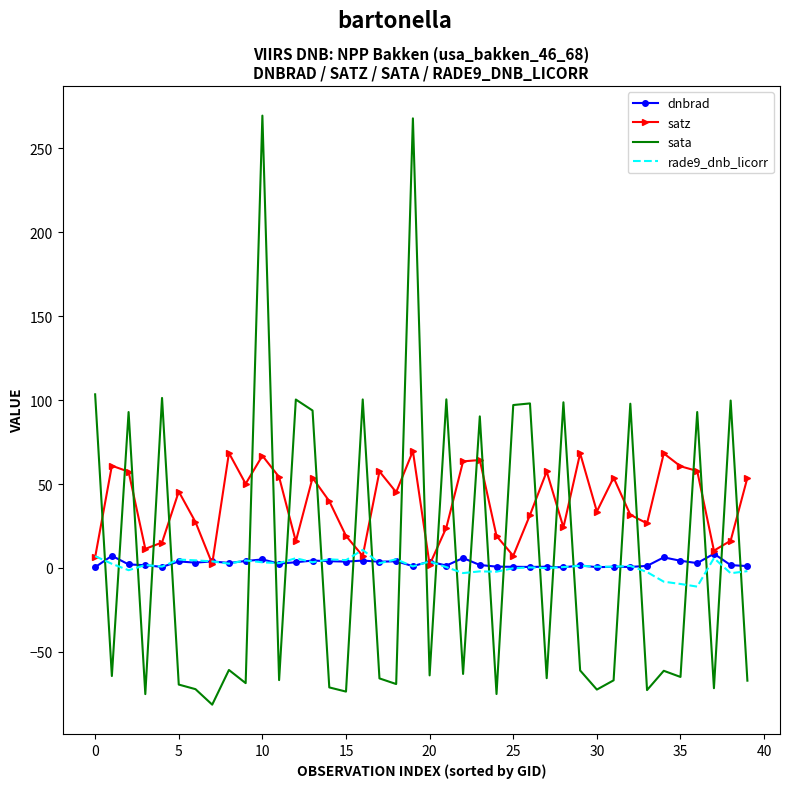

What is the greatest value displayed?

269.5